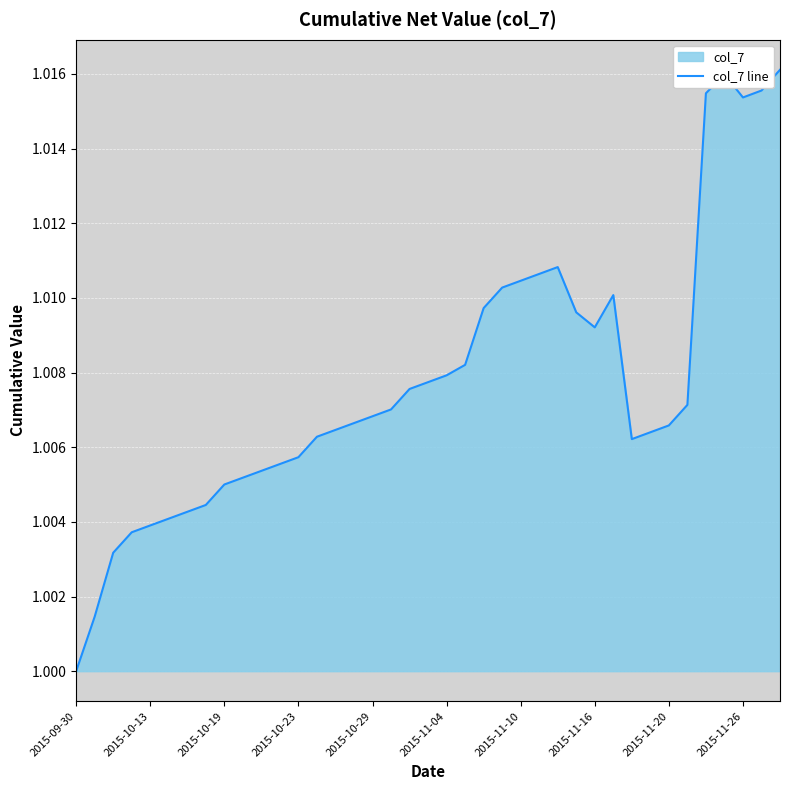

Which category has the lowest value across all series?

2015-09-30